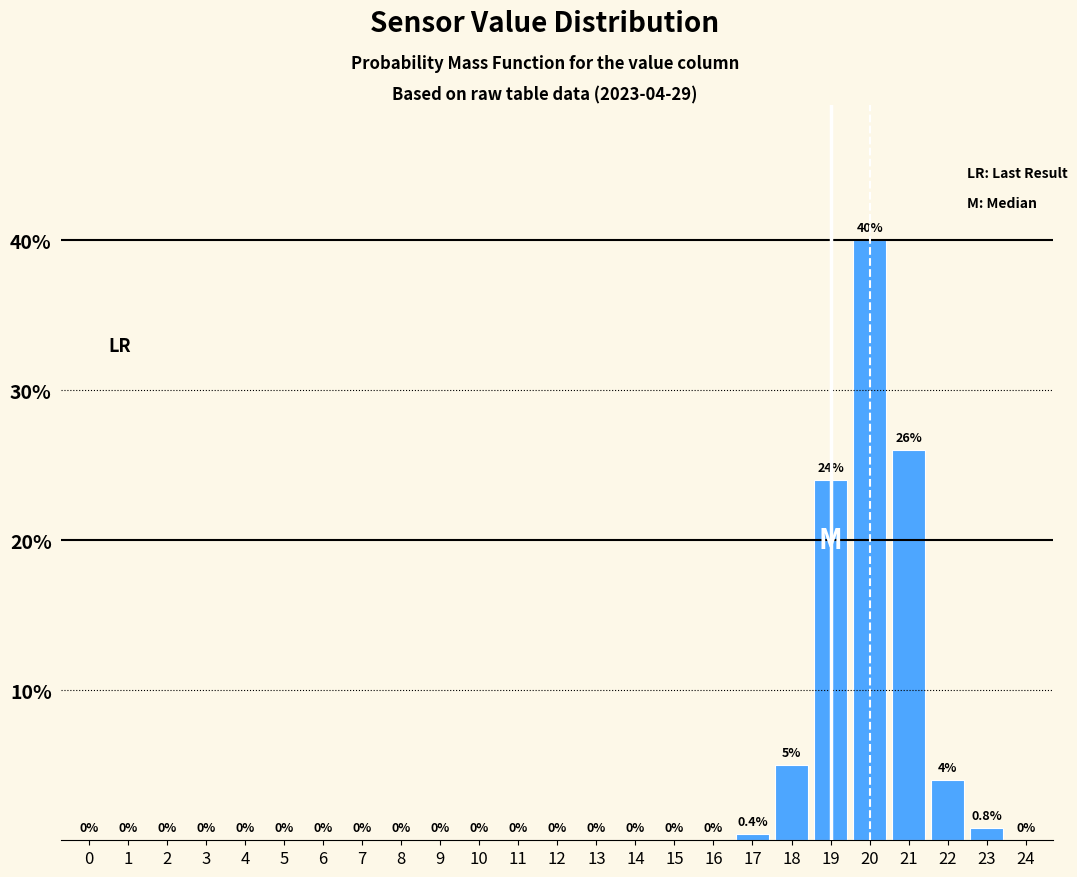

Reading left to right, what are all the values shown in this chart?

0=0.0	1=0.0	2=0.0	3=0.0	4=0.0	5=0.0	6=0.0	7=0.0	8=0.0	9=0.0	10=0.0	11=0.0	12=0.0	13=0.0	14=0.0	15=0.0	16=0.0	17=0.4	18=5.0	19=24.0	20=40.0	21=26.0	22=4.0	23=0.8	24=0.0